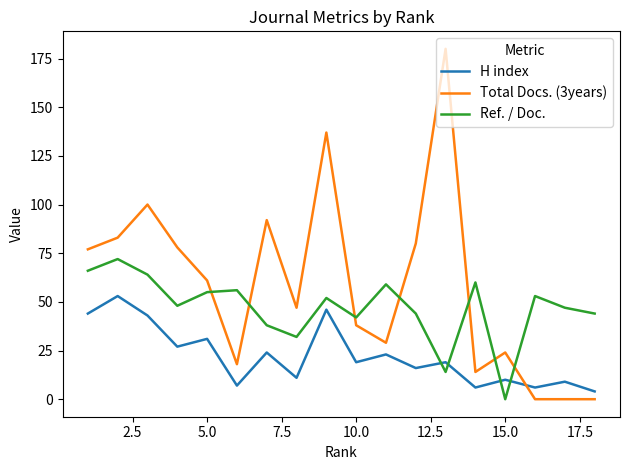

What is the average value of the Total Docs. (3years) series?

59